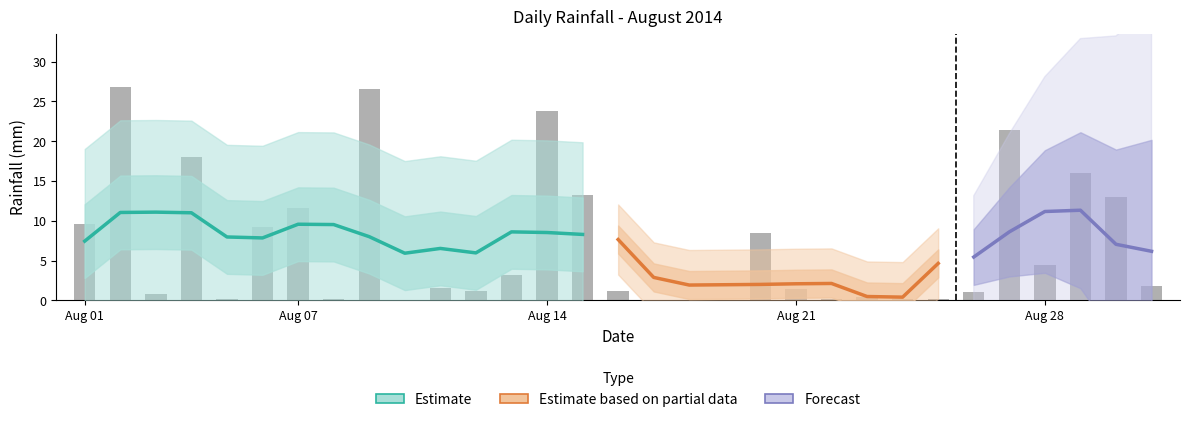

The chart shows a value of 13.2 at 2014-08-15. True or false?

True